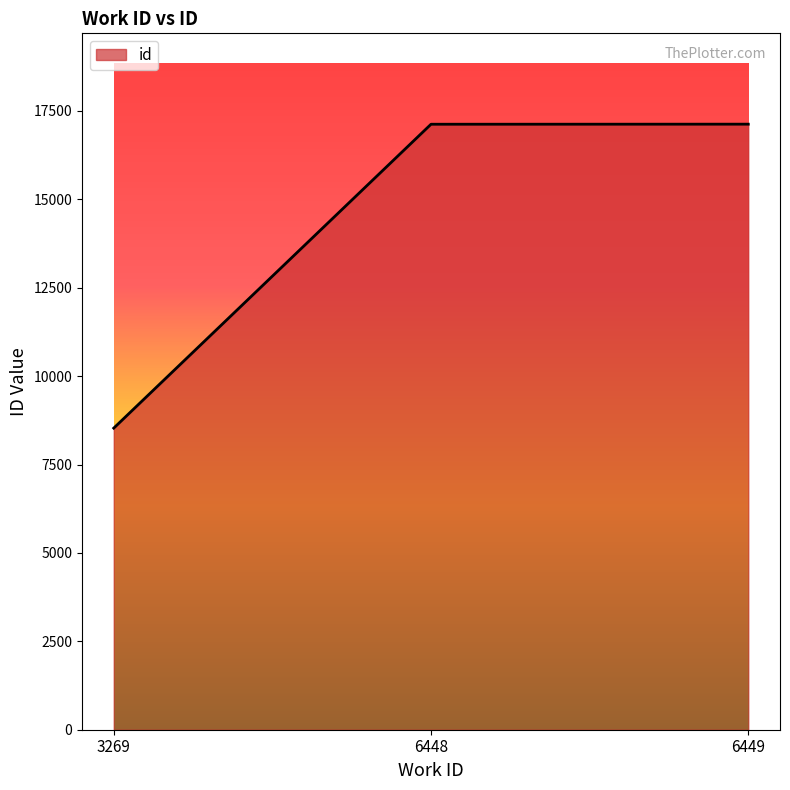

What is the approximate value at 6448, to the nearest 100?

17100